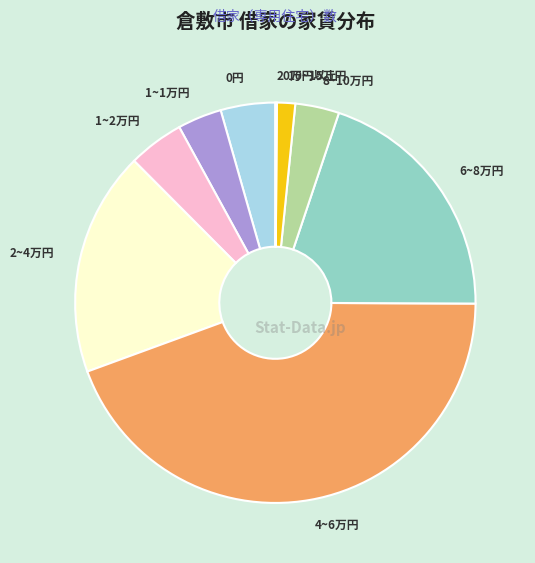

Is the sum of 10~15万円 and 0円 greater than half?

No